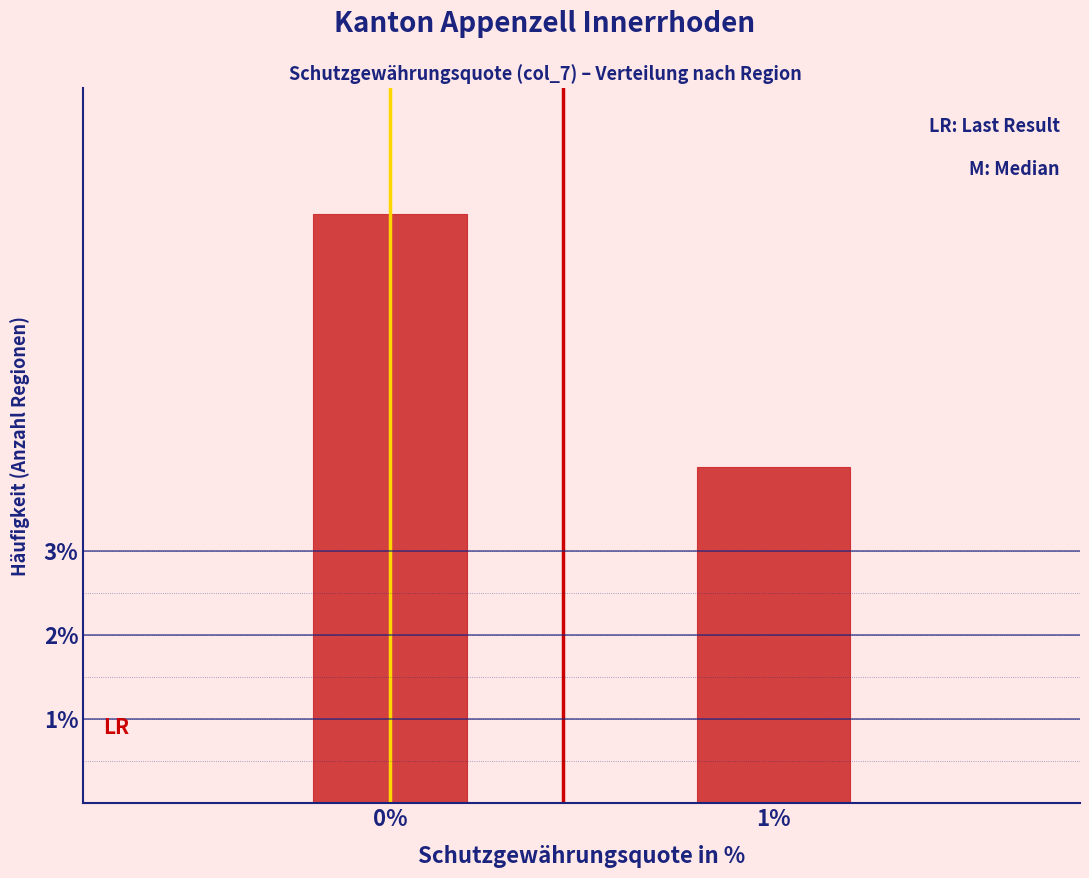

Reading right to left, list all the values displayed in this chart.

4	7